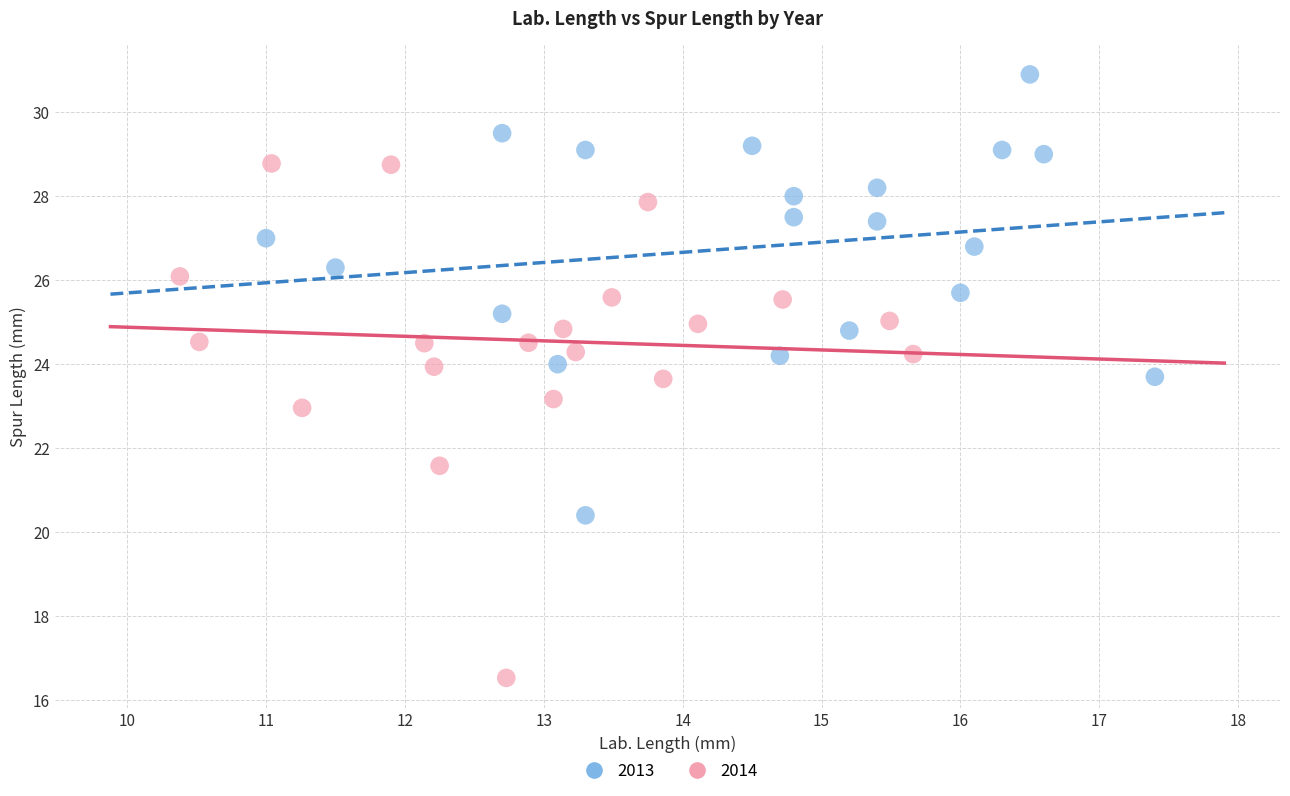

Which series contains the lowest Y value?

2014